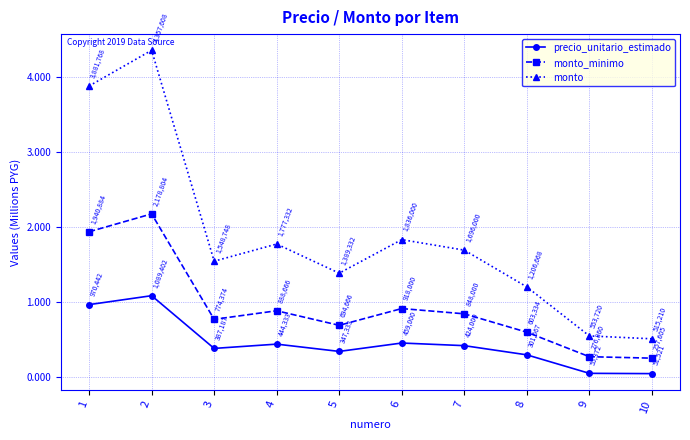

Between 4 and 7, which is larger?

4